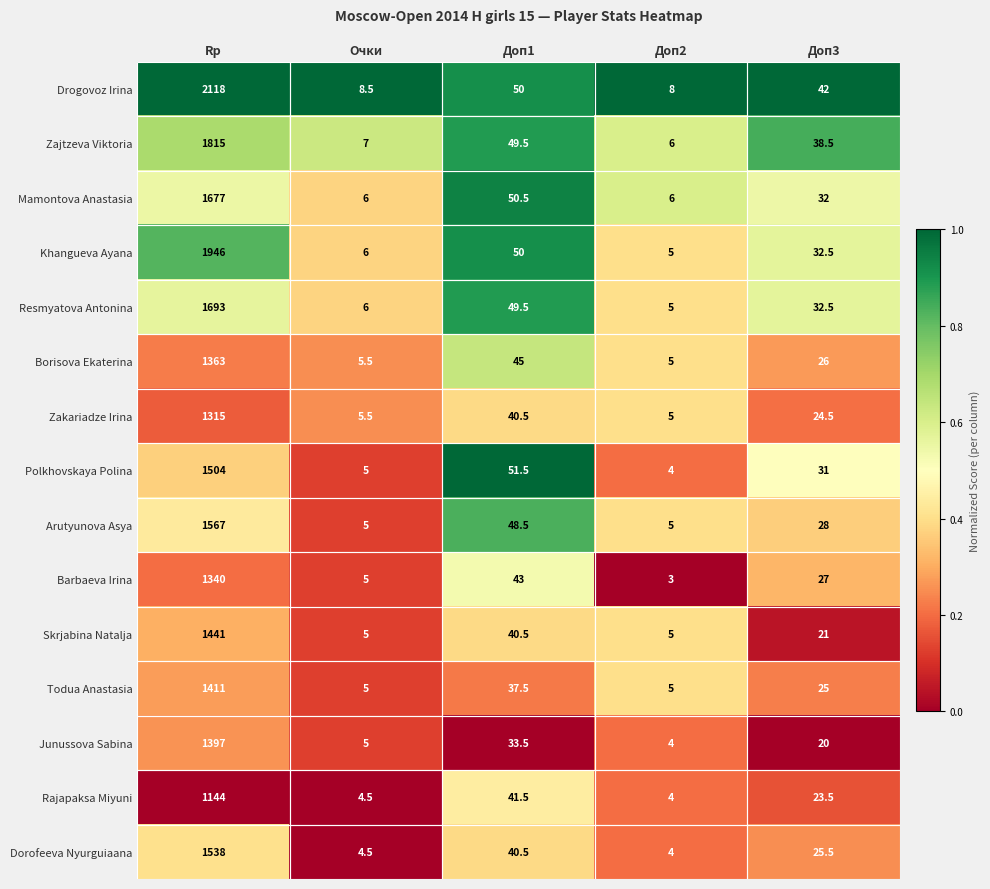

True or false: Barbaeva Irina has a value of 5.0 at Очки.

True